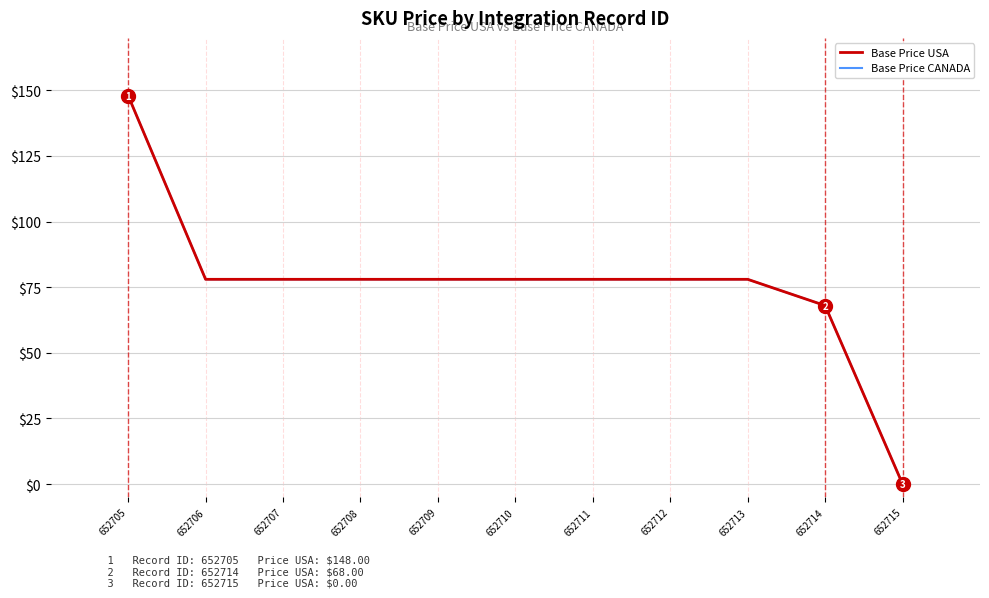

Reading left to right, transcribe all the data shown in this chart.

Base Price USA: 652705=148	652706=78	652707=78	652708=78	652709=78	652710=78	652711=78	652712=78	652713=78	652714=68	652715=0
Base Price CANADA: 652705=148	652706=78	652707=78	652708=78	652709=78	652710=78	652711=78	652712=78	652713=78	652714=68	652715=0